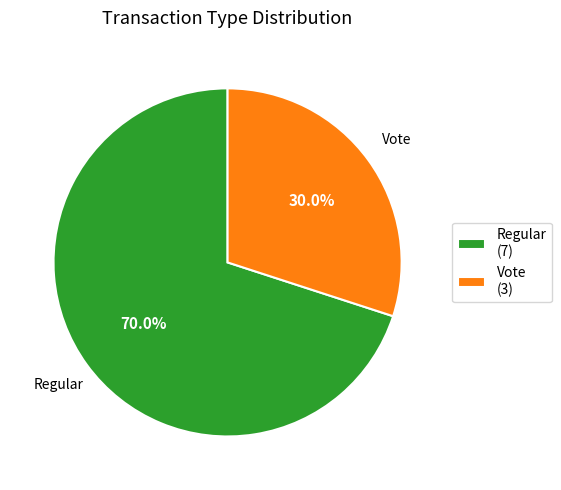

To the nearest percent, what is the combined percentage of Vote and Regular?

100%